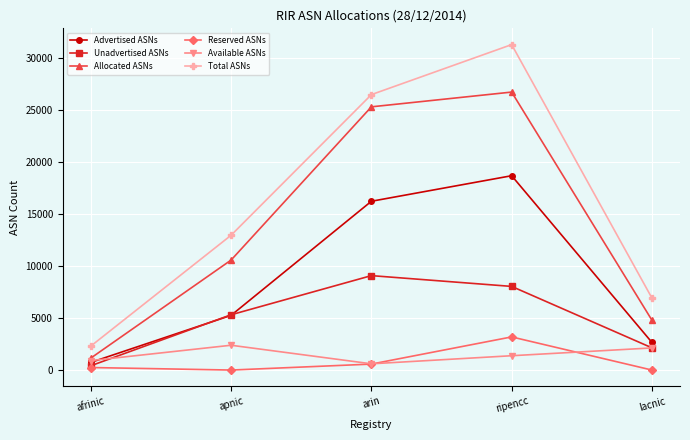

How many series are shown in this chart?

6